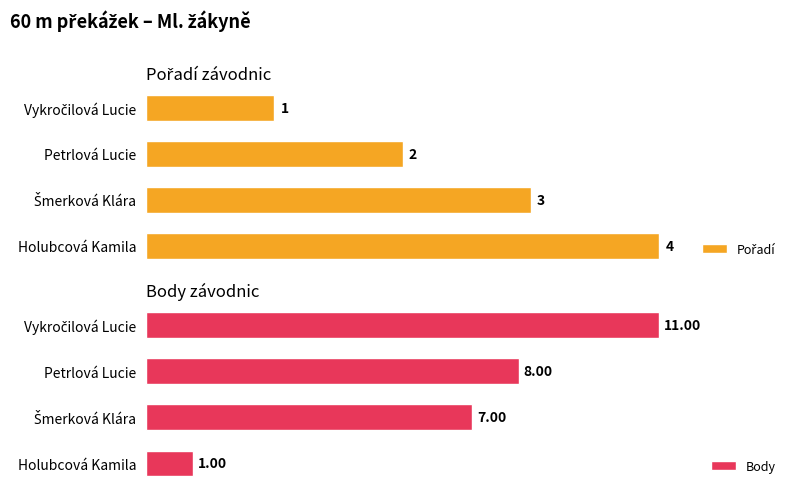

Which series has the largest range (max minus min)?

Body